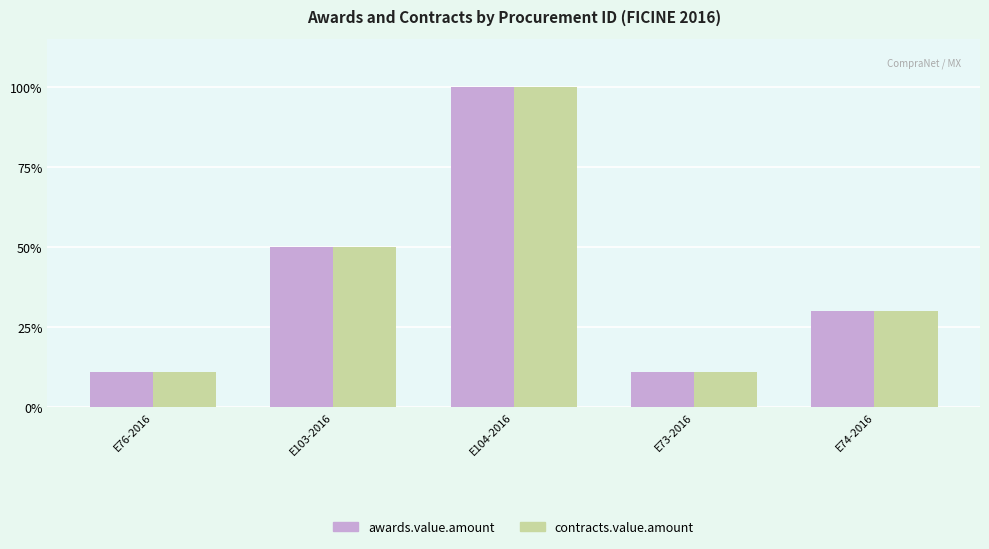

Rank the series at E73-2016 from highest to lowest value.

awards.value.amount, contracts.value.amount